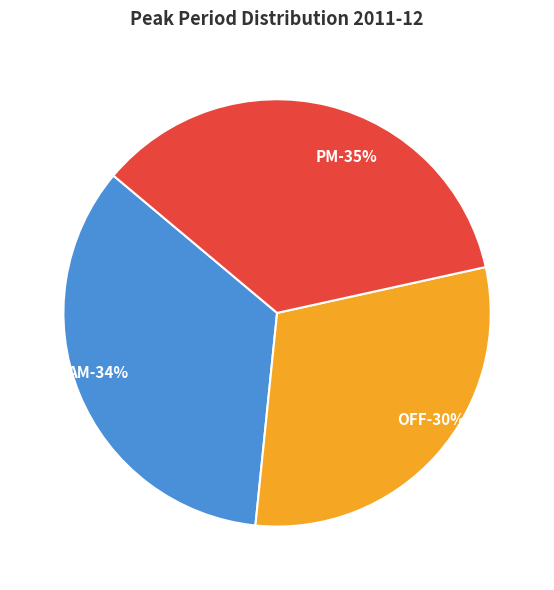

What is the change in value from AM to PM?

+0.3